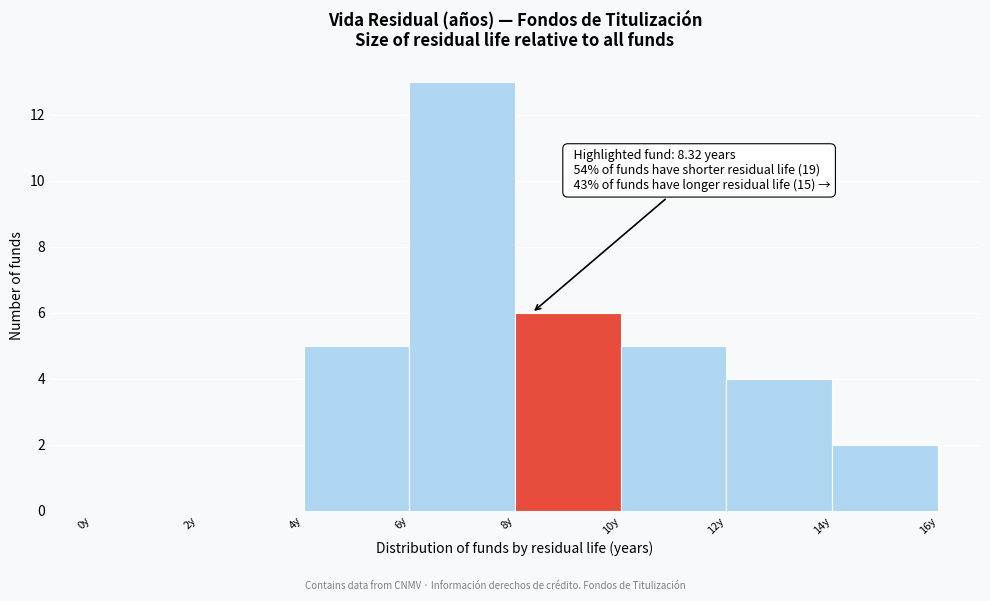

Over which range of the x-axis is the bar tallest?

6 to 8